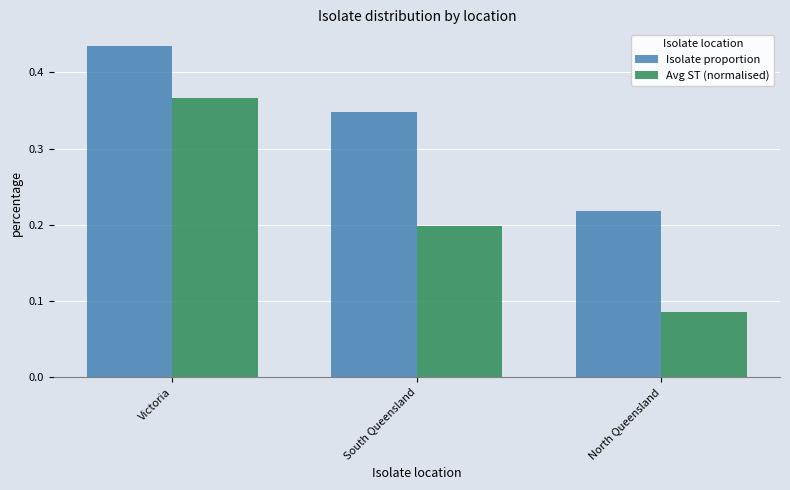

Does the chart contain stacked bars?

No